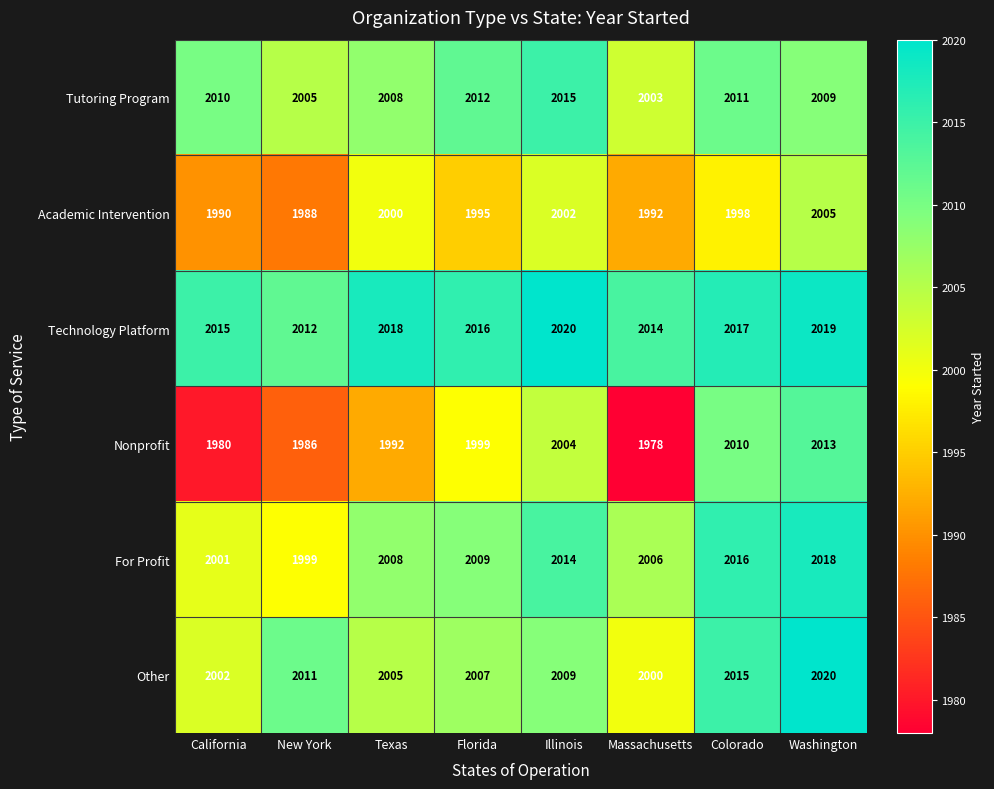

List the labels in order of Tutoring Program value, smallest first.

Massachusetts, New York, Texas, Washington, California, Colorado, Florida, Illinois